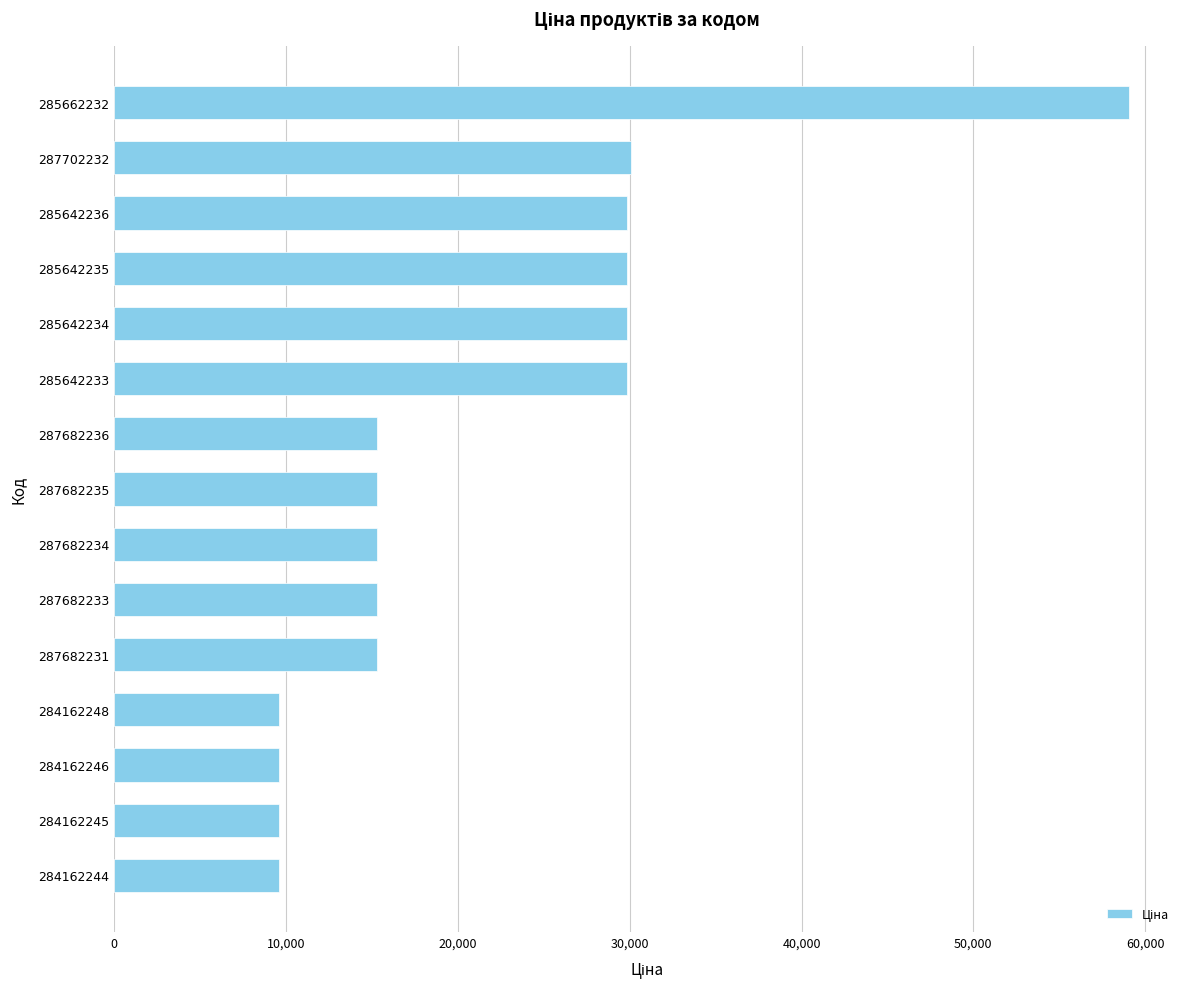

Reading top to bottom, list all the values displayed in this chart.

59075.7	30077.8	29819.2	29819.2	29819.2	29819.2	15288.0	15288.0	15288.0	15288.0	15288.0	9585.4	9585.4	9585.4	9585.4